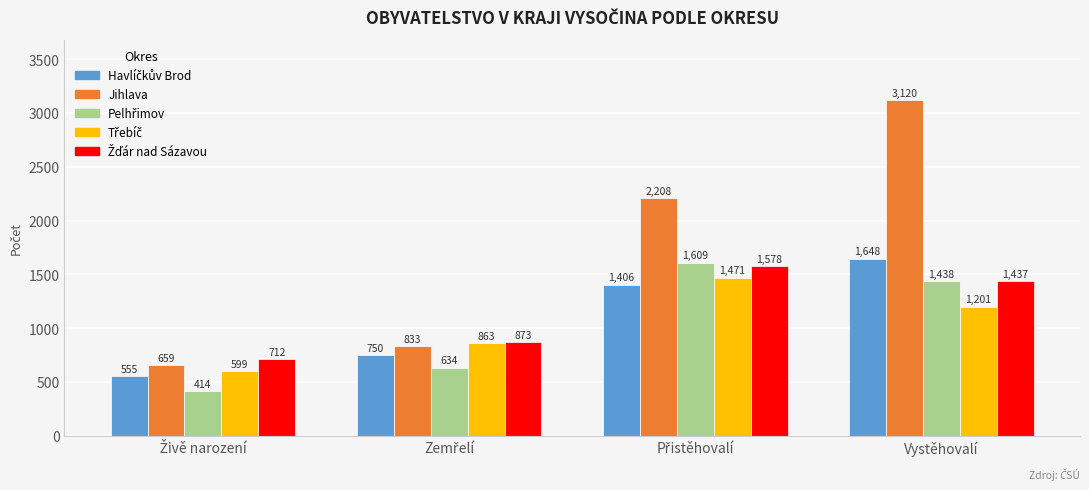

What is the sum of all Jihlava values?

6820